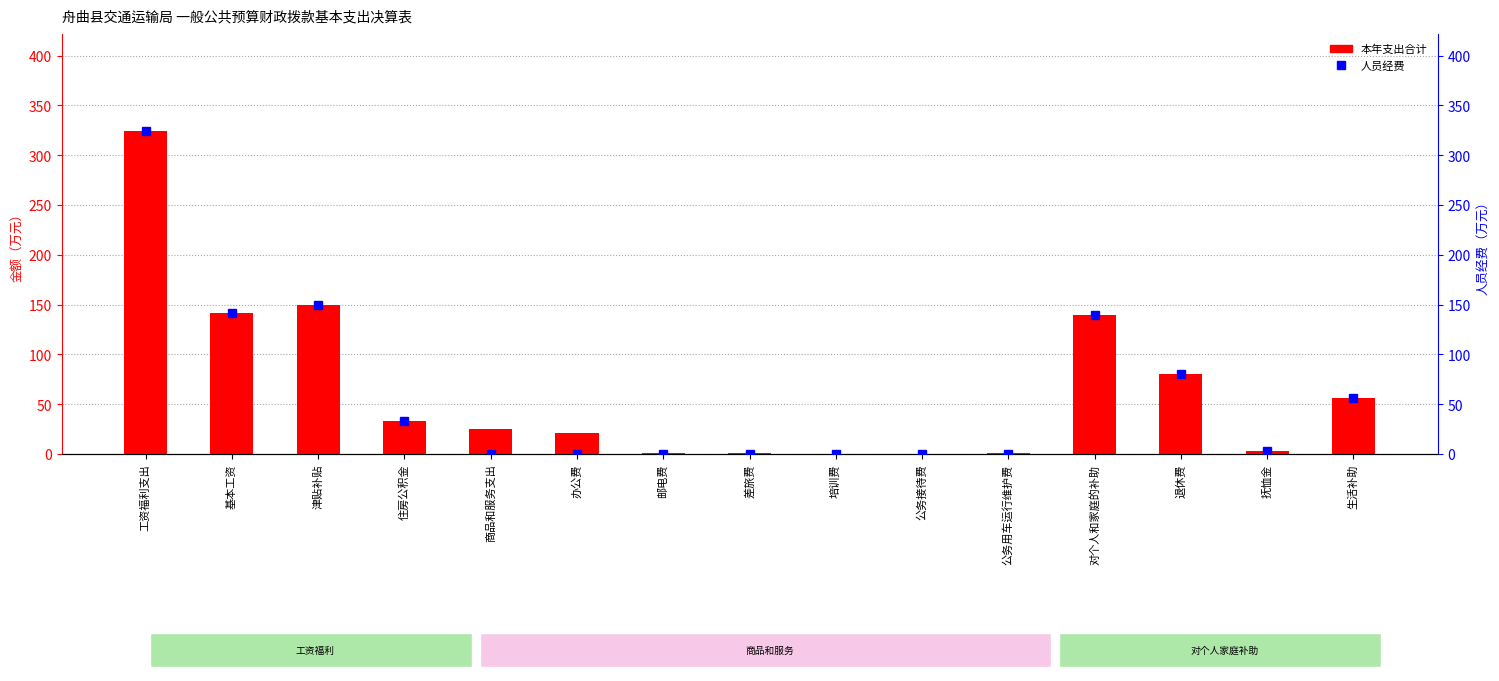

Which category has the highest value across all series?

工资福利支出